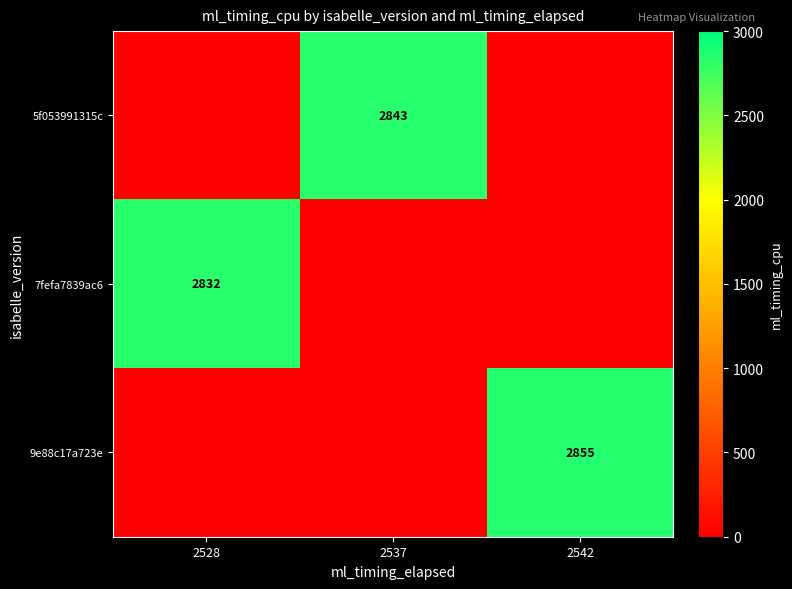

Which label corresponds to the largest value in the chart?

2542